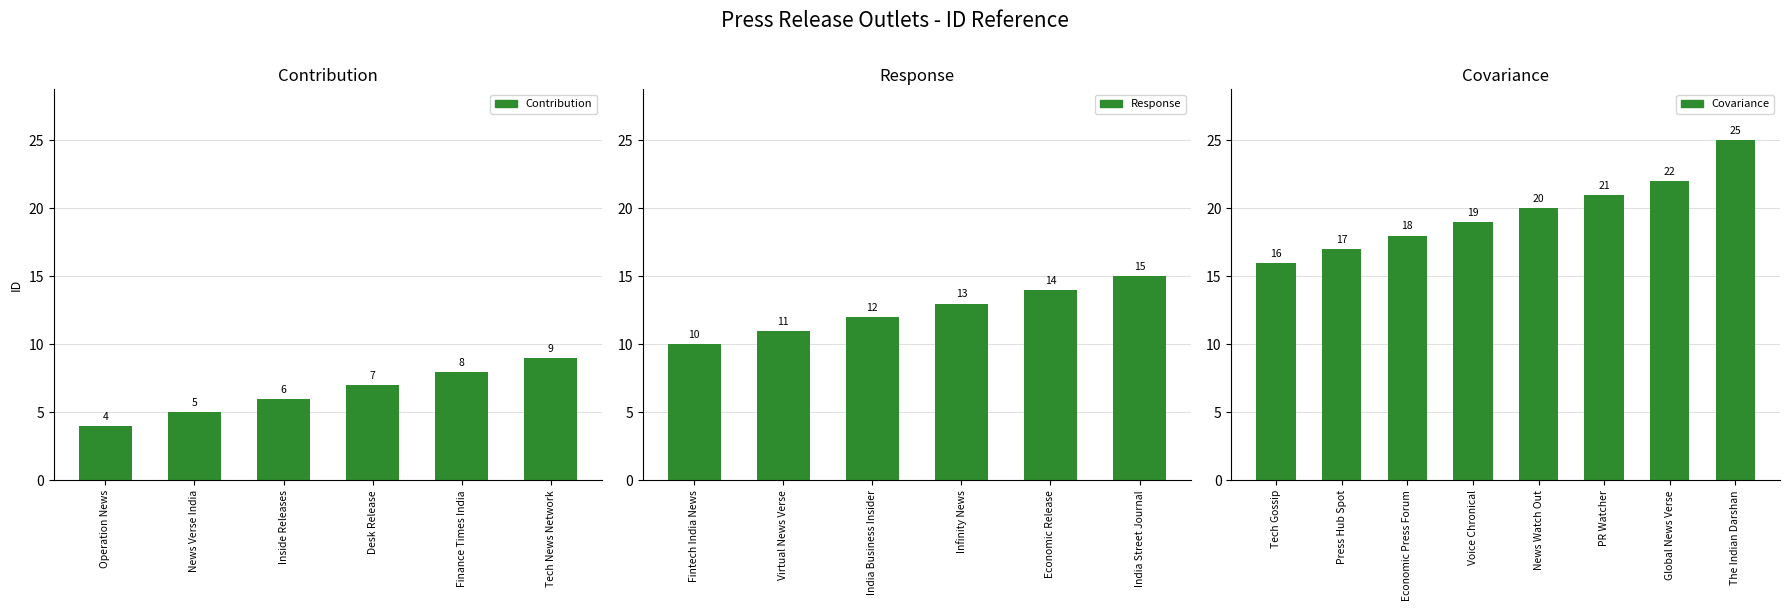

What is the average value?

14